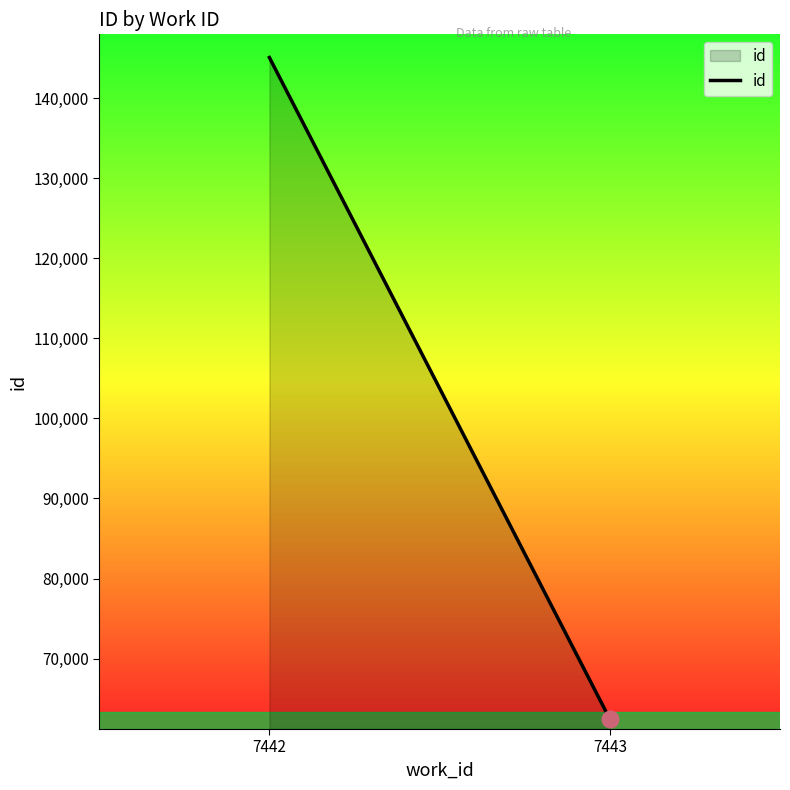

Approximately how many times larger is the value at 7442 compared to 7443?

2.3